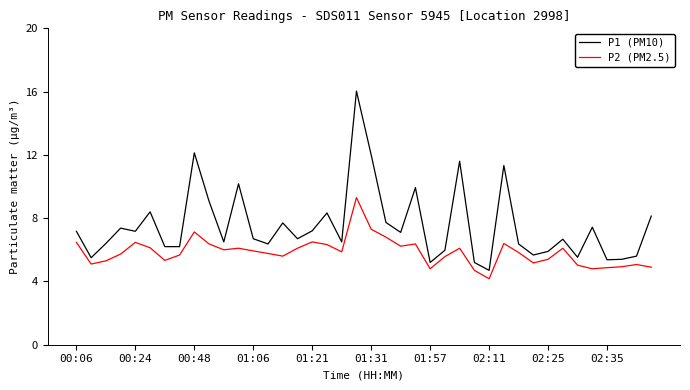

Which series has the largest range (max minus min)?

P1 (PM10)